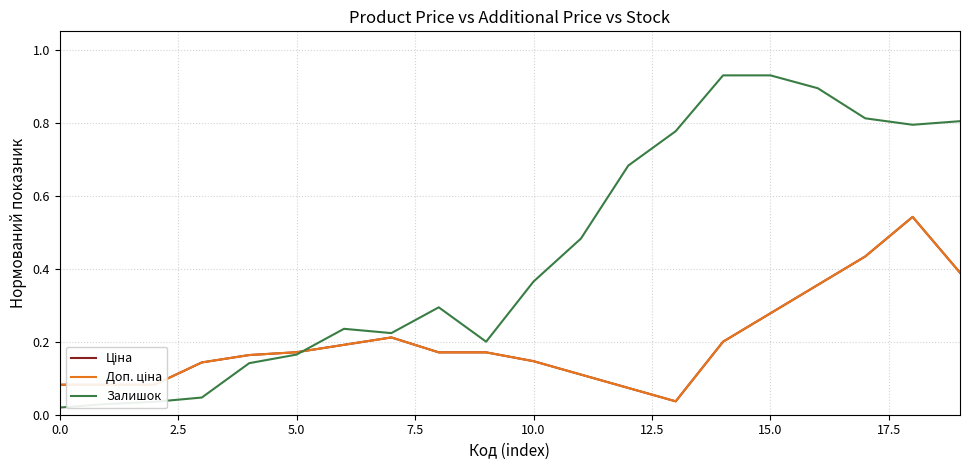

Does the chart have visible grid lines?

Yes